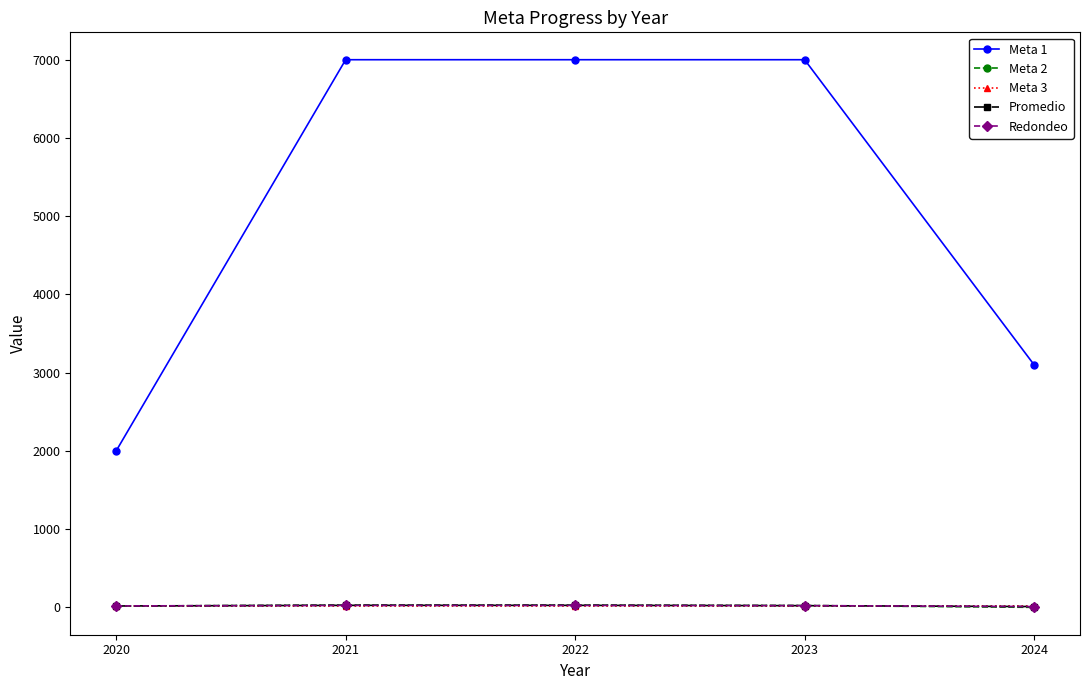

What is the difference between the maximum and second lowest values in the Promedio series?

8.0